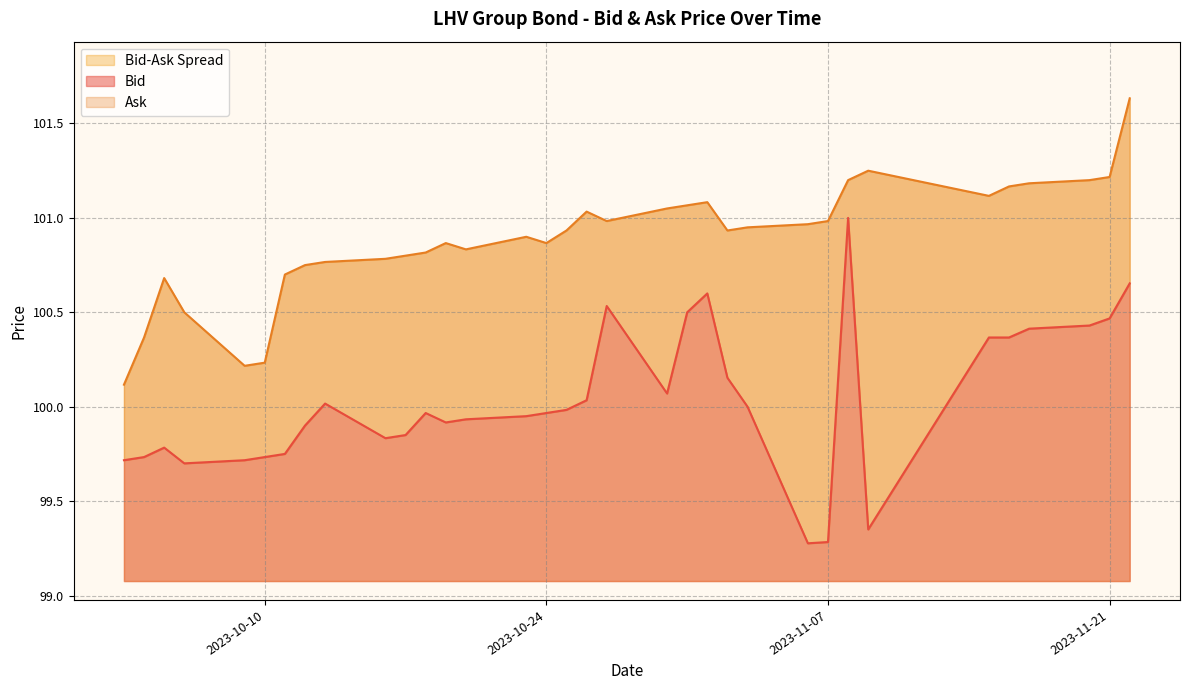

What is the sum of the Ask values at 2023-10-04 and 2023-11-16?

201.5